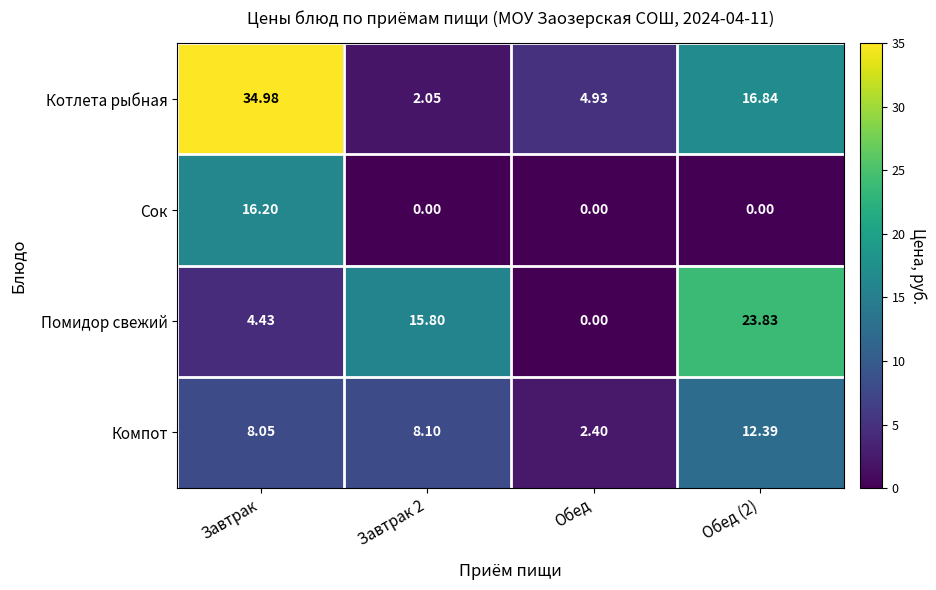

Where is Компот nearest to the value 7?

Завтрак